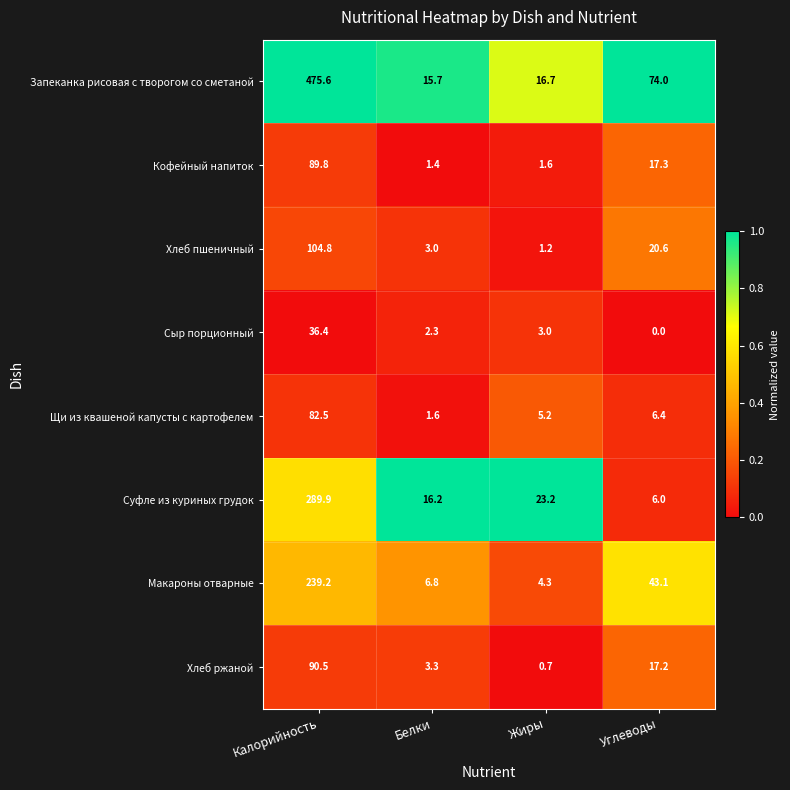

Which category has the highest value across all series?

Калорийность